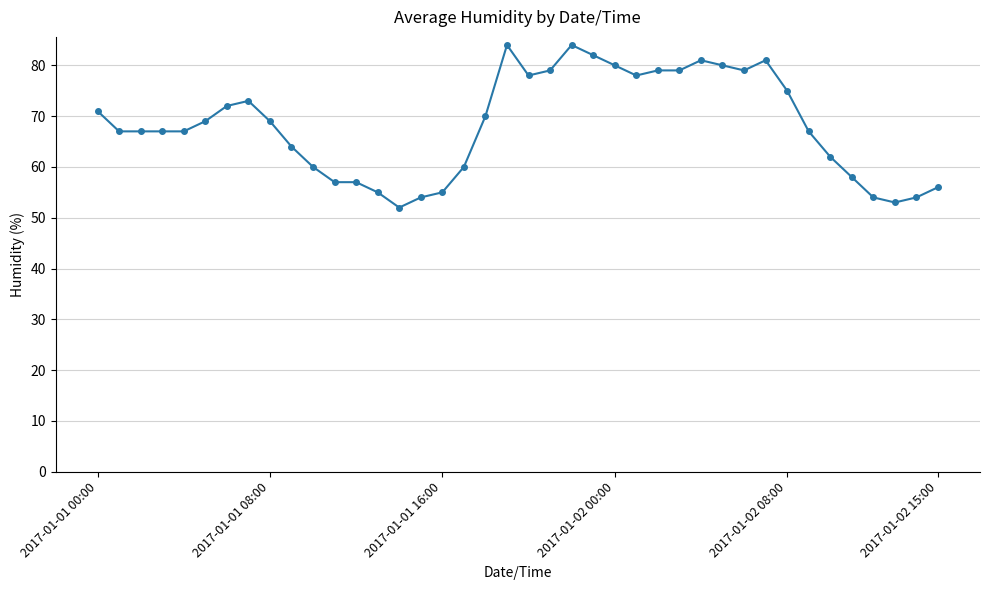

What is the difference between the maximum and second lowest values?

31